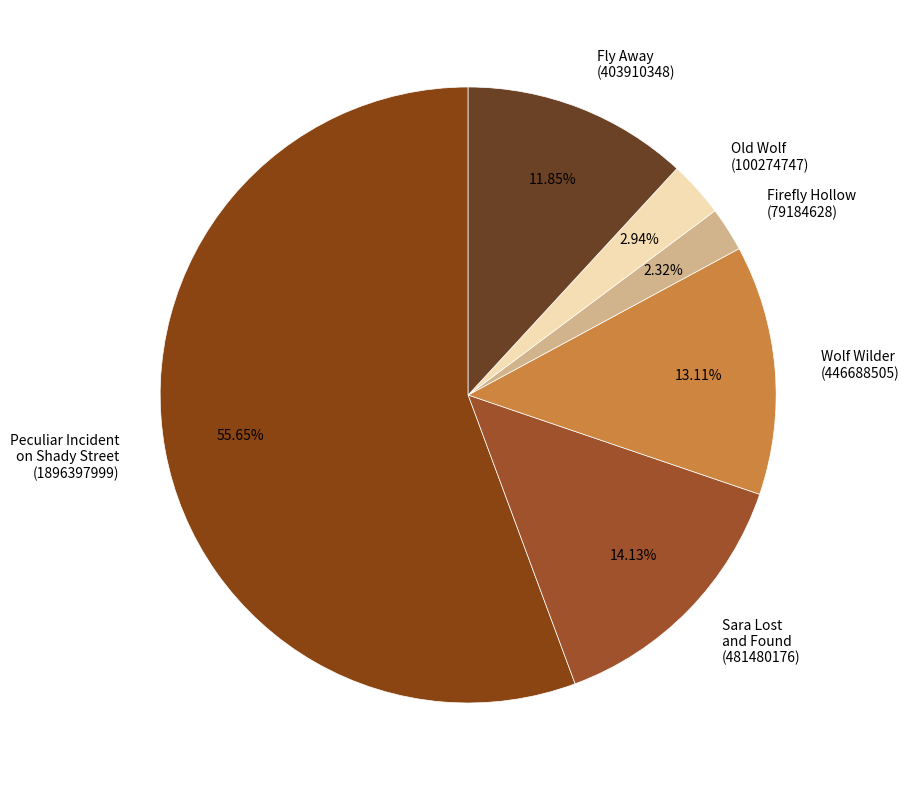

Between Wolf Wilder (446688505) and Old Wolf (100274747), which is larger?

Wolf Wilder (446688505)